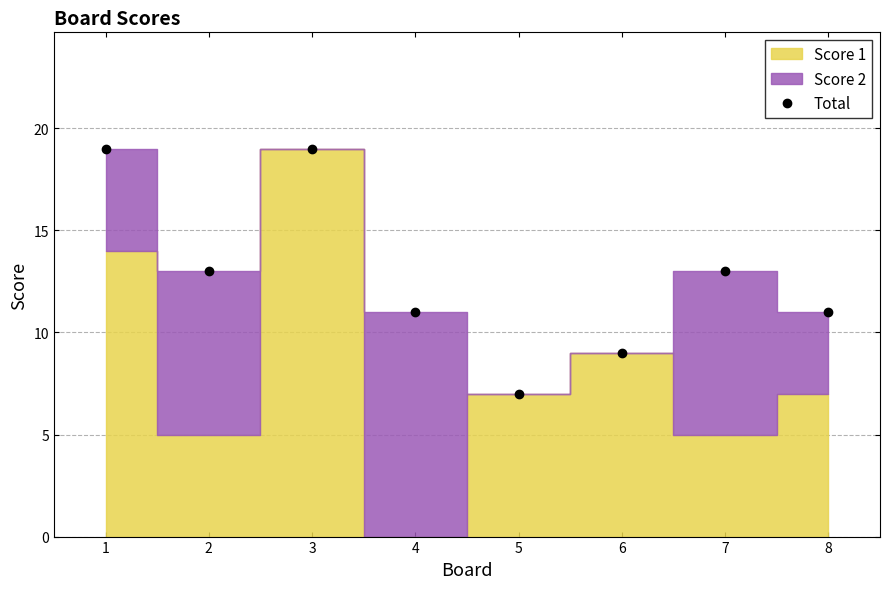

True or false: there are more than 0 points higher than both neighbors.

True